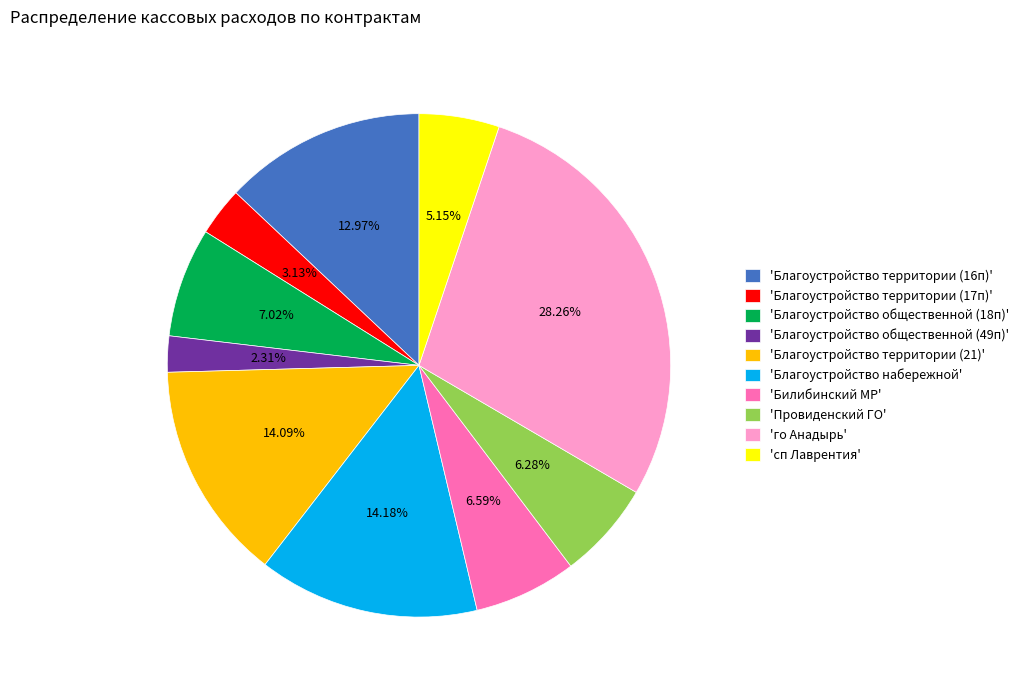

Is there any slice that represents more than half of the pie?

No